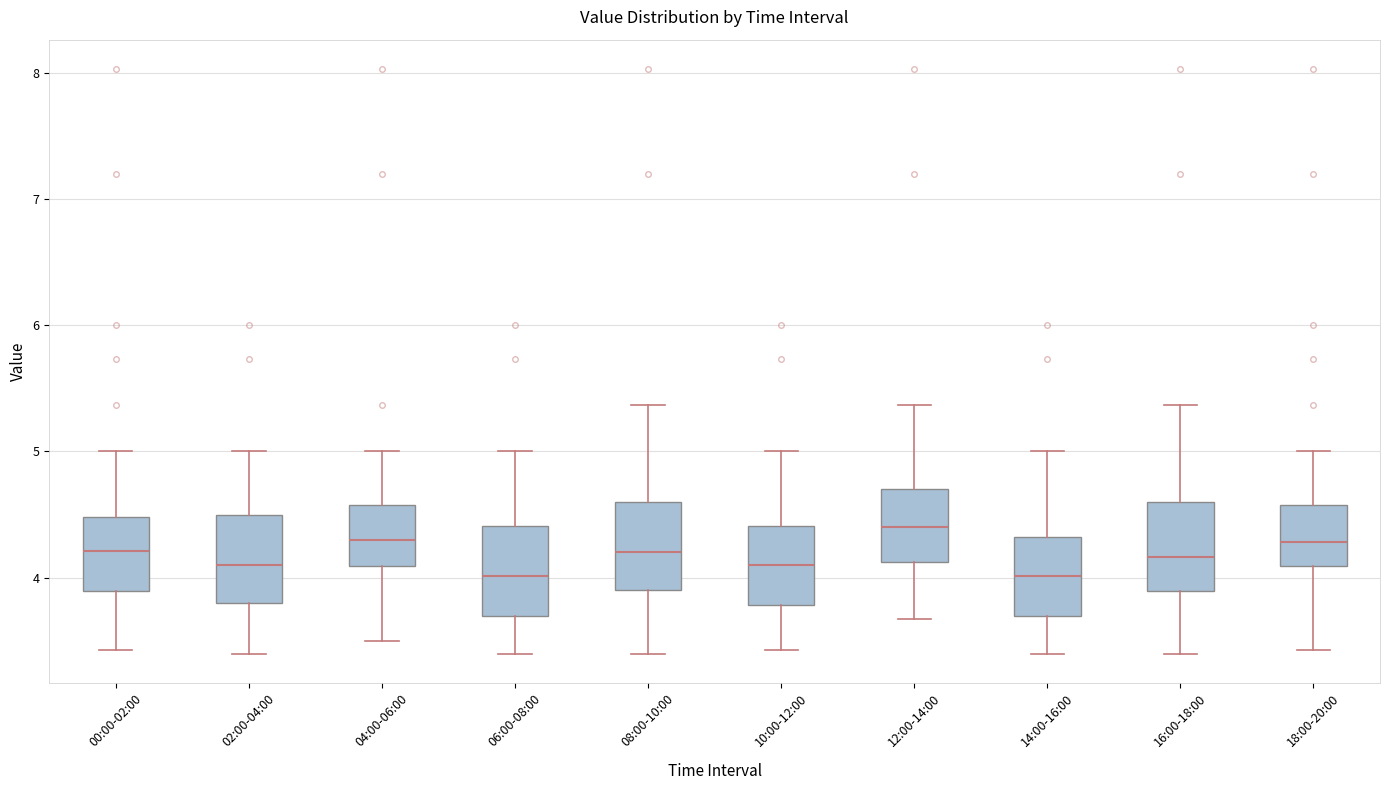

Reading left to right, read every box against the y-axis: the position of its median line, the range the box covers, and the ends of its whiskers. The values are not printed on the chart, so give them approximately, as read against the axis.

00:00-02:00: median 4.2, box 3.9 to 4.5, whiskers 3.4 to 5.0
02:00-04:00: median 4.1, box 3.8 to 4.5, whiskers 3.4 to 5.0
04:00-06:00: median 4.3, box 4.1 to 4.6, whiskers 3.5 to 5.0
06:00-08:00: median 4.0, box 3.7 to 4.4, whiskers 3.4 to 5.0
08:00-10:00: median 4.2, box 3.9 to 4.6, whiskers 3.4 to 5.4
10:00-12:00: median 4.1, box 3.8 to 4.4, whiskers 3.4 to 5.0
12:00-14:00: median 4.4, box 4.1 to 4.7, whiskers 3.7 to 5.4
14:00-16:00: median 4.0, box 3.7 to 4.3, whiskers 3.4 to 5.0
16:00-18:00: median 4.2, box 3.9 to 4.6, whiskers 3.4 to 5.4
18:00-20:00: median 4.3, box 4.1 to 4.6, whiskers 3.4 to 5.0